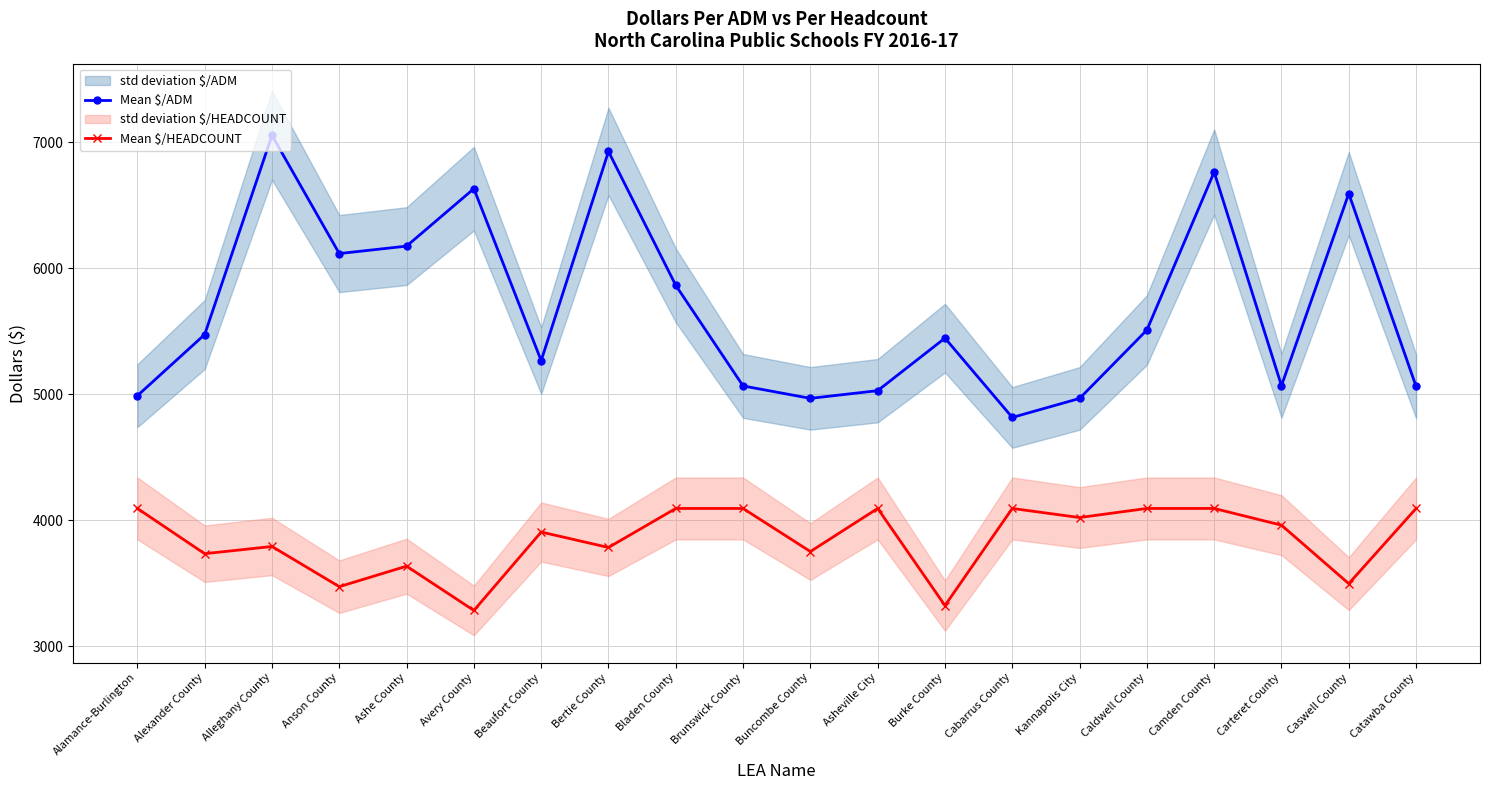

True or false: Mean $/ADM and Mean $/HEADCOUNT intersect in this chart.

False